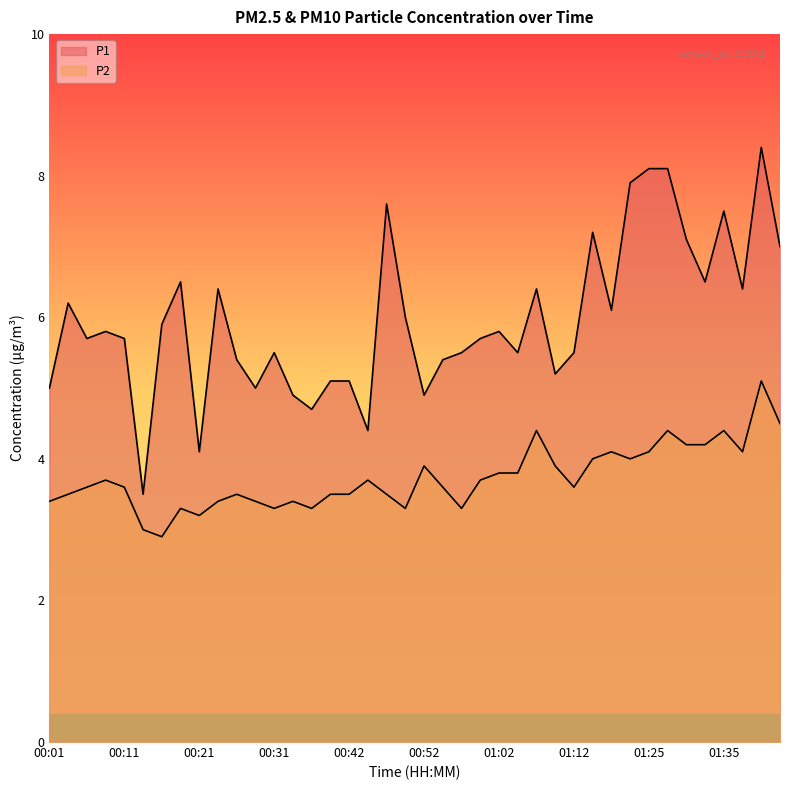

Is it true that P1 equals 10.5 at 01:20?

False